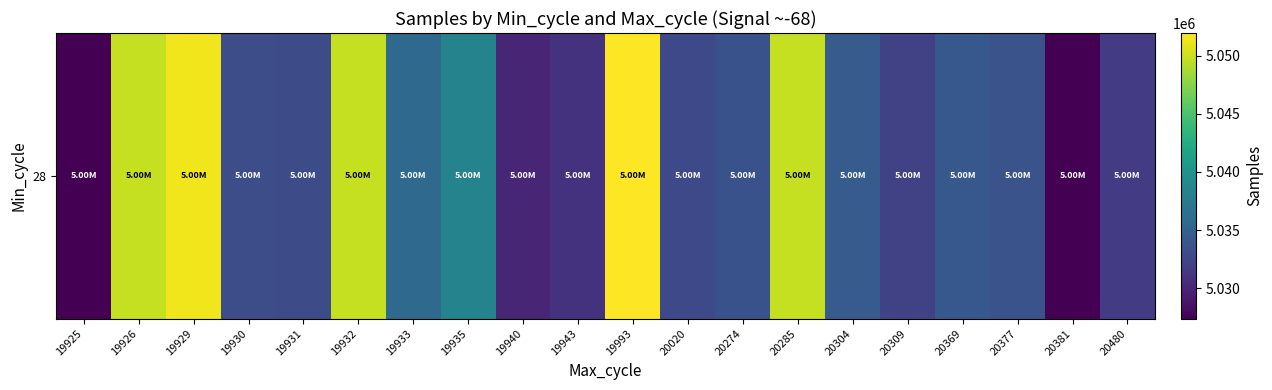

Which has a higher value, 19930 or 19935?

19935